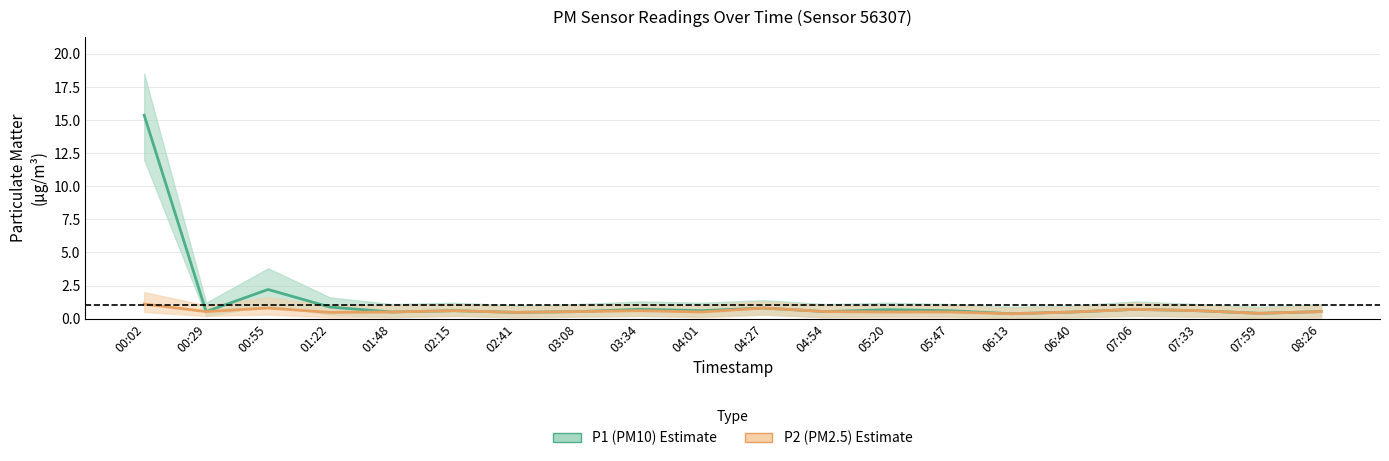

Between 06:40 and 08:26, which series saw the biggest shift?

P1 mean